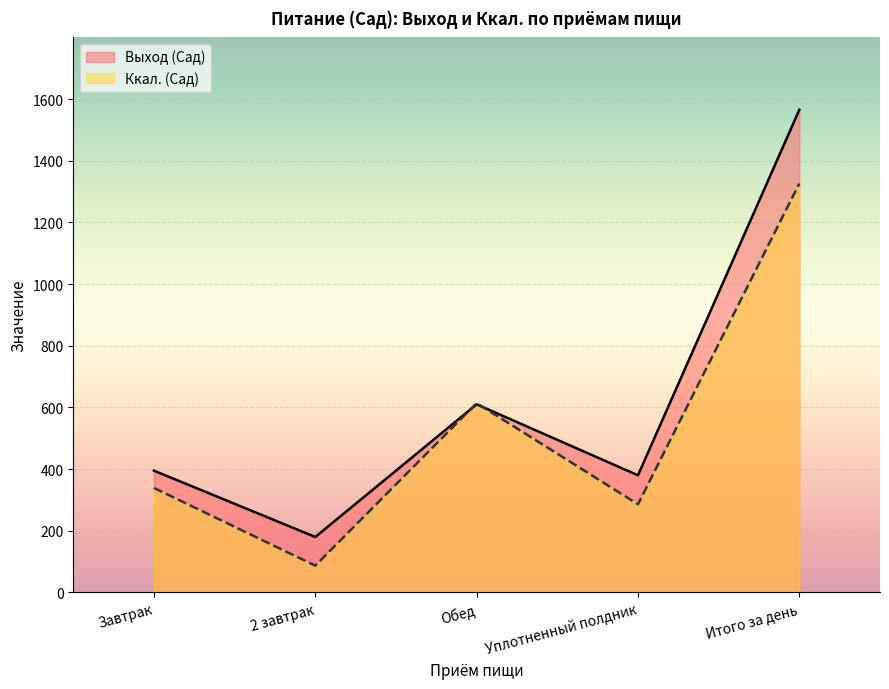

What are all the series names shown in the legend?

Выход (Сад), Ккал. (Сад)